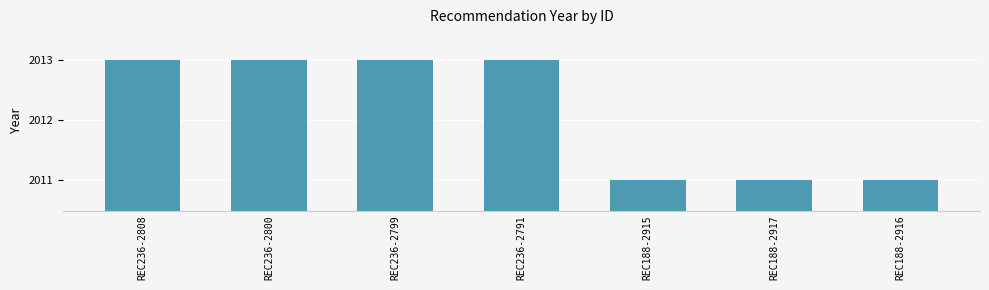

What is the greatest value displayed?

2013